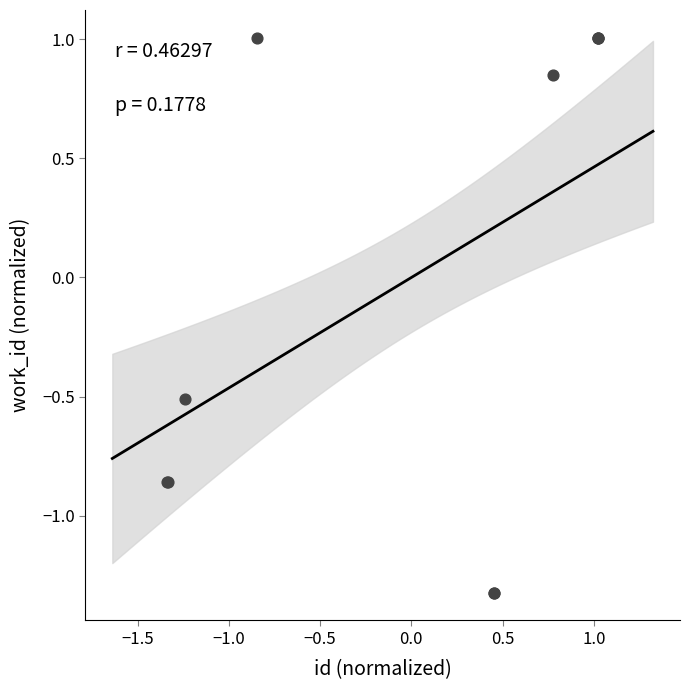

What Y value in the scatter plot is closest to 0?

-0.5